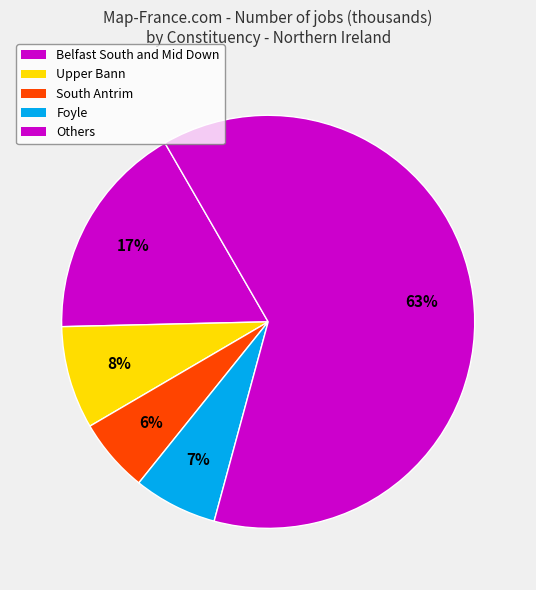

How many segments does this pie chart have?

5